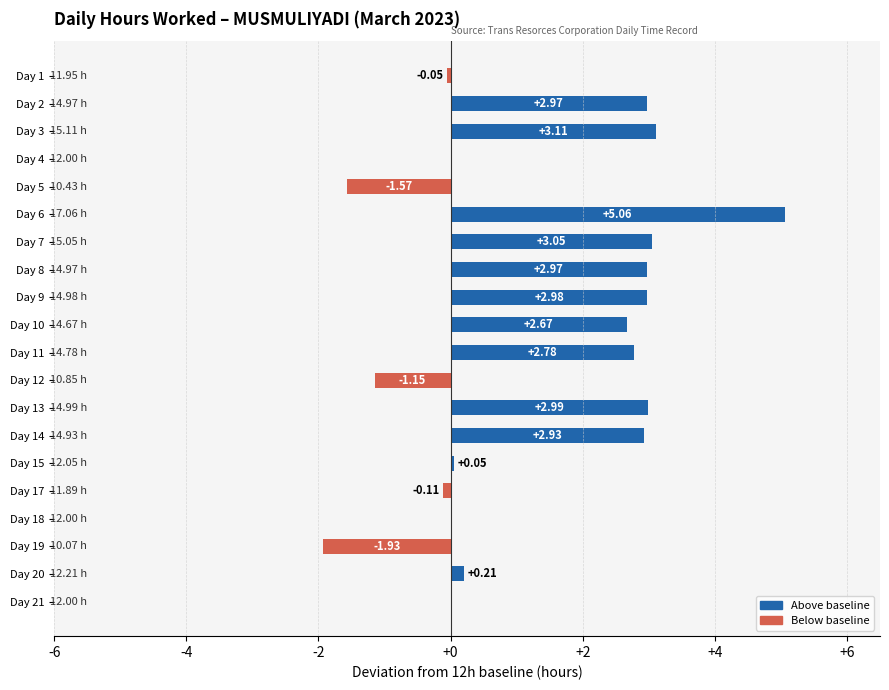

Between Day 3 and Day 17, which is larger?

Day 3